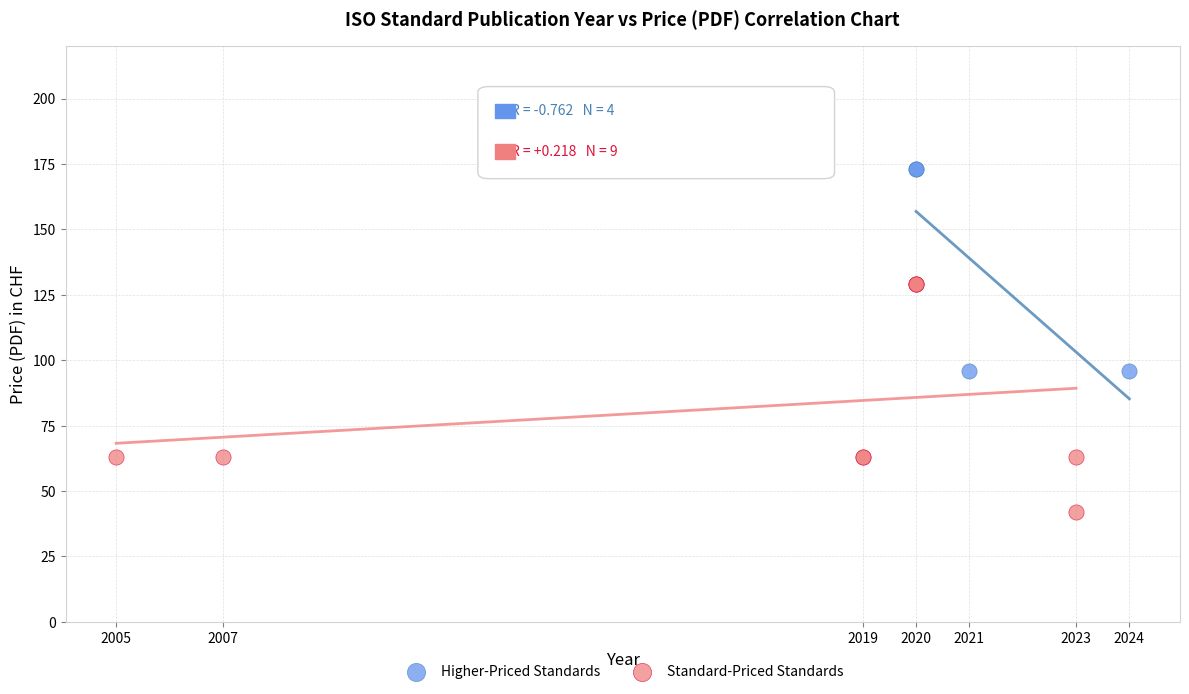

Which series contains the highest Y value?

Higher-Priced Standards